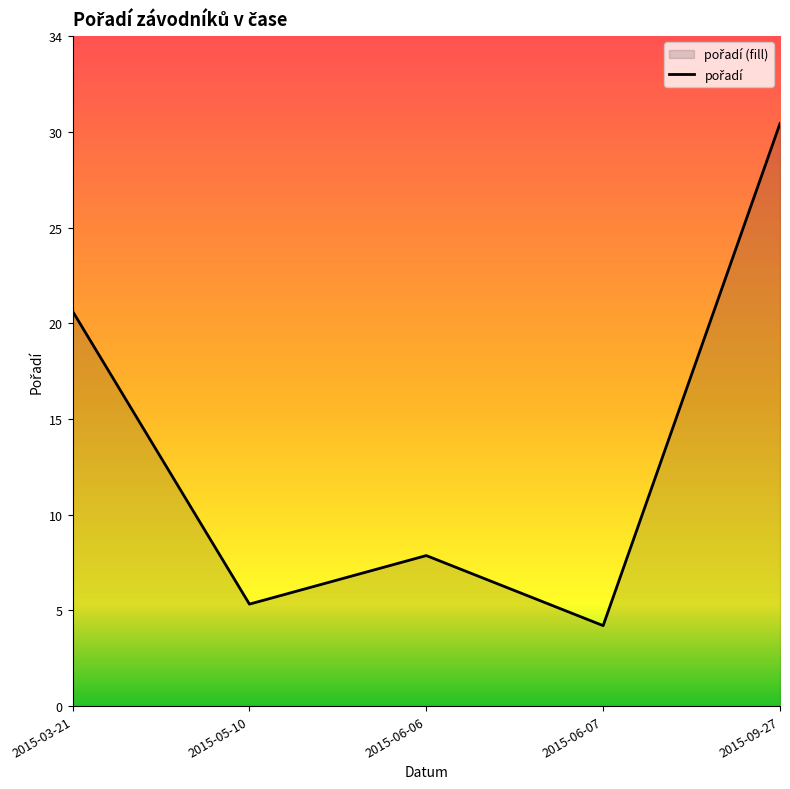

Is it true that the value at 2015-06-06 is 9?

False